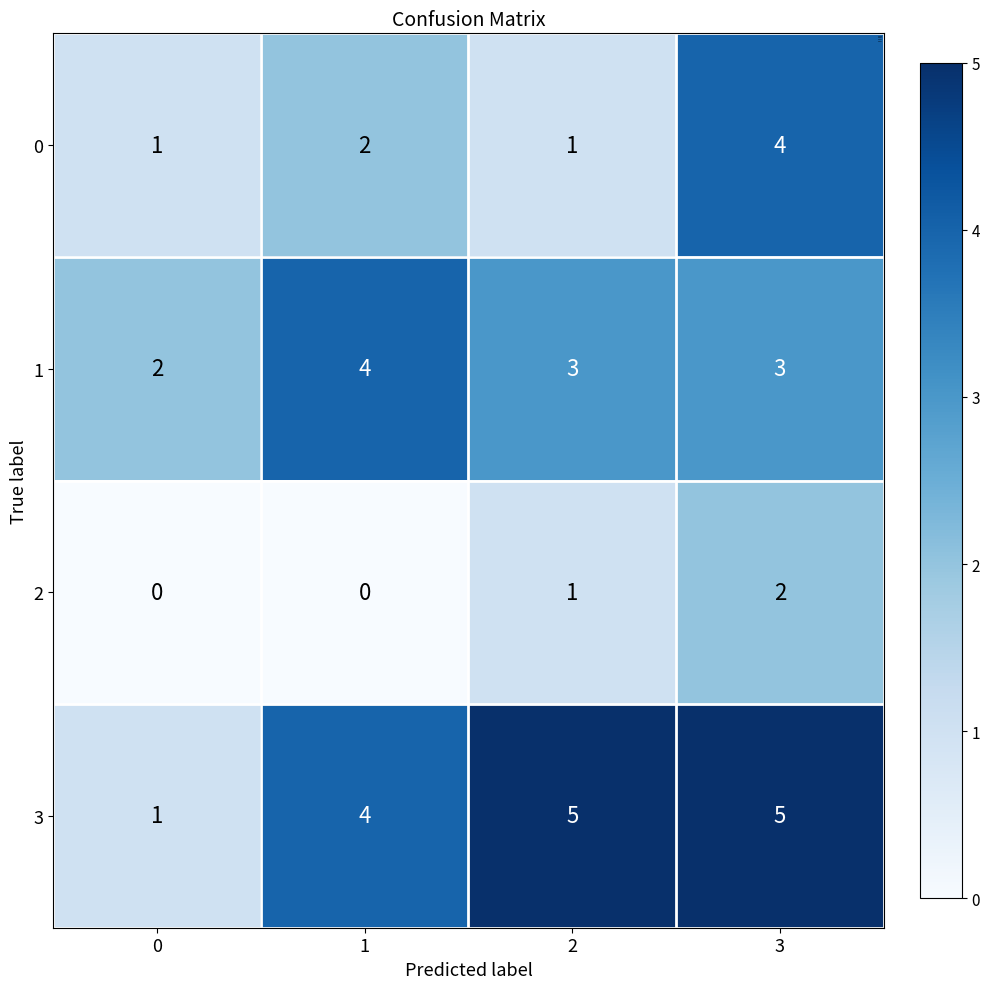

Is it true that 0 equals 0 at 0?

False